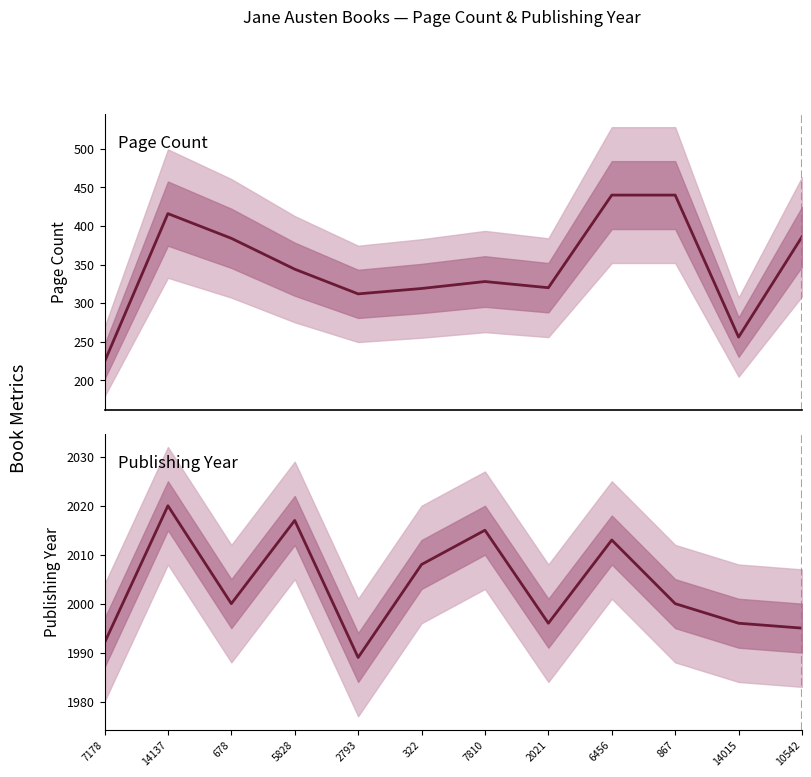

What are all the series names shown in the legend?

pageCount, publishingYear